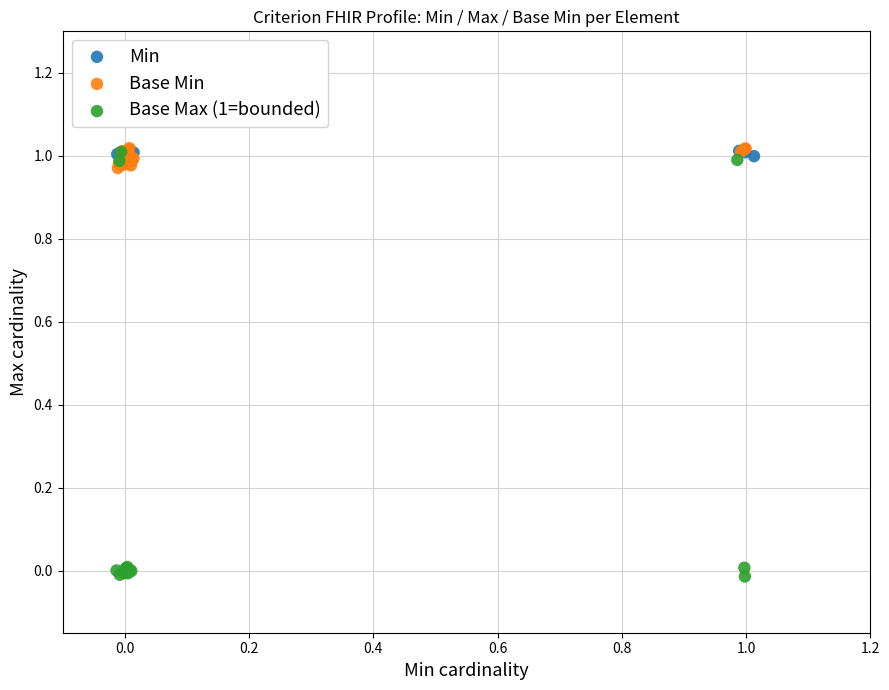

Which series has the widest spread of Y values?

Base Max (1=bounded)